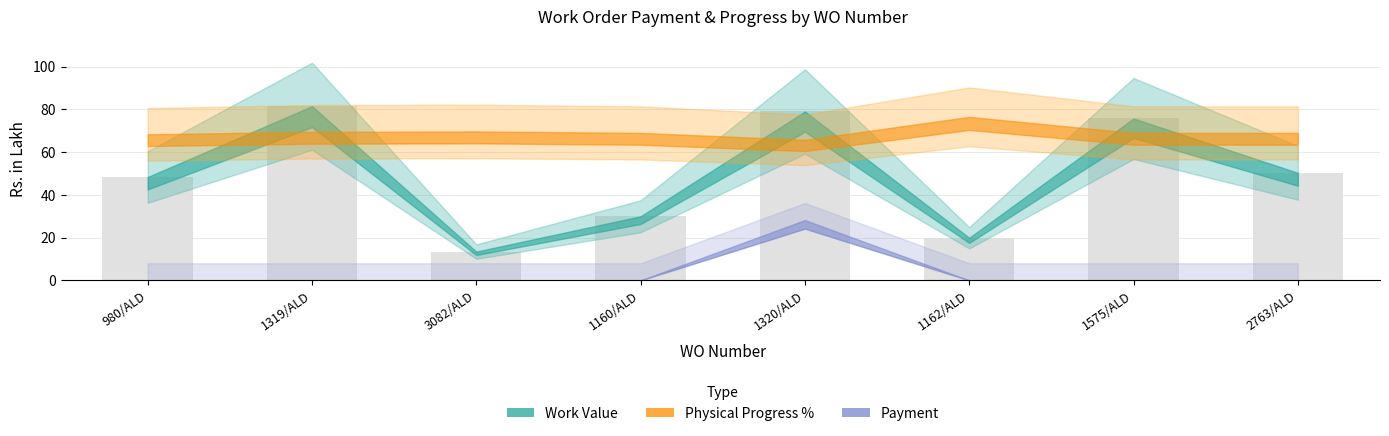

Reading right to left, list all the values displayed in this chart.

50.3	75.7	19.9	79.0	30.0	13.5	81.5	48.4